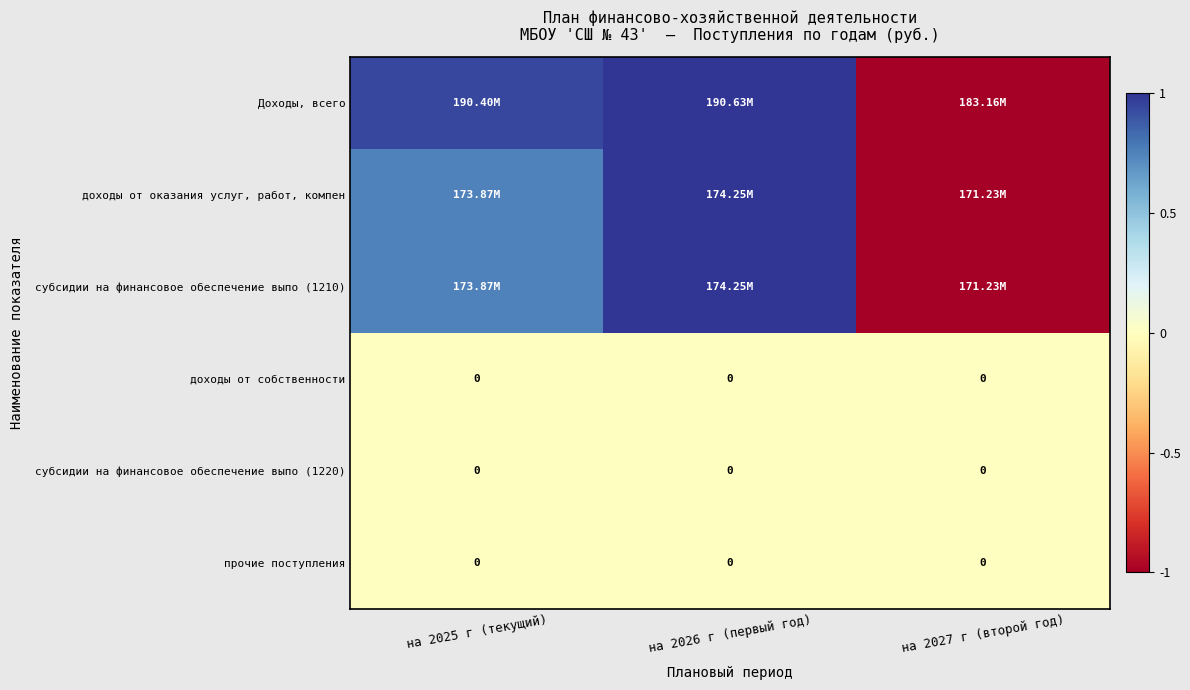

Where does the Доходы, всего series first go above 0?

на 2025 г (текущий)